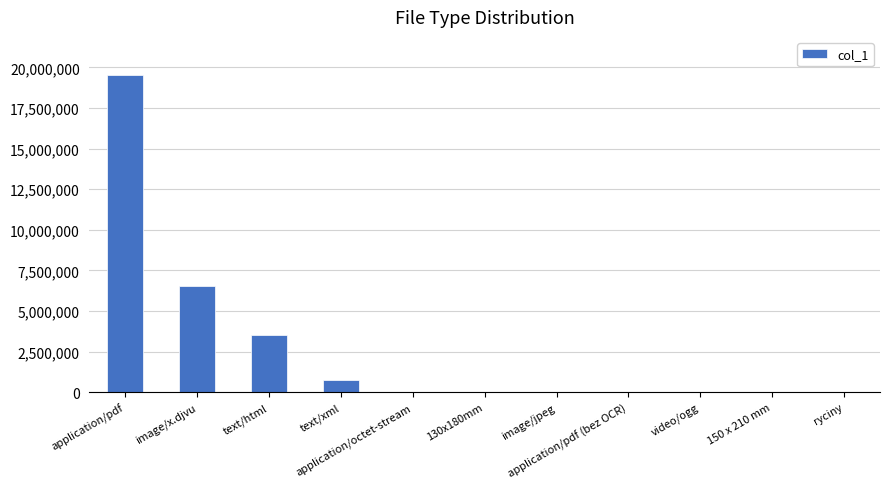

What is the maximum value shown in the chart?

19534935